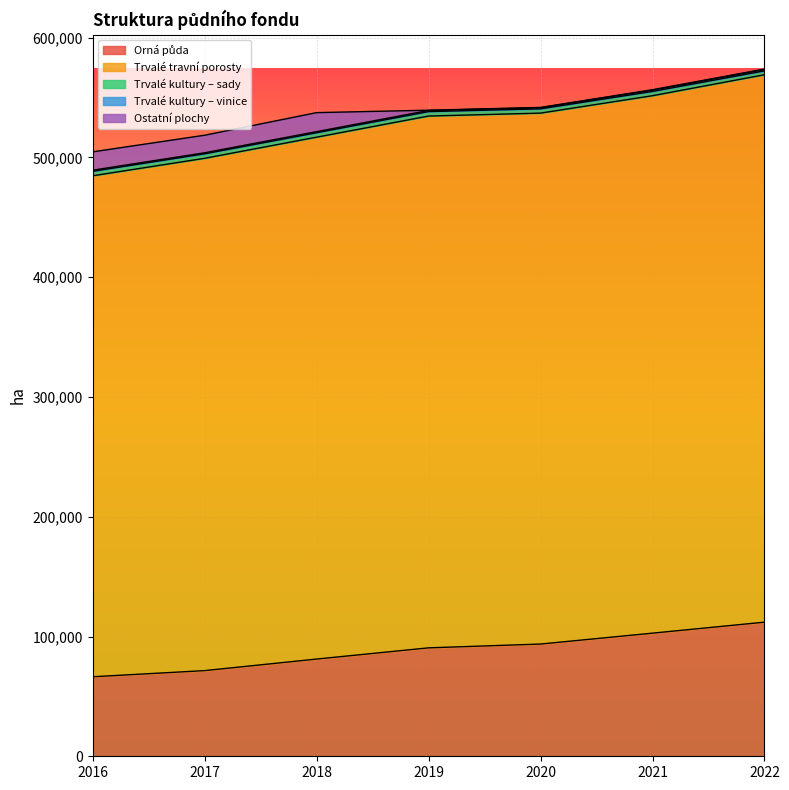

Which series has the largest total across all categories?

Trvalé travní porosty